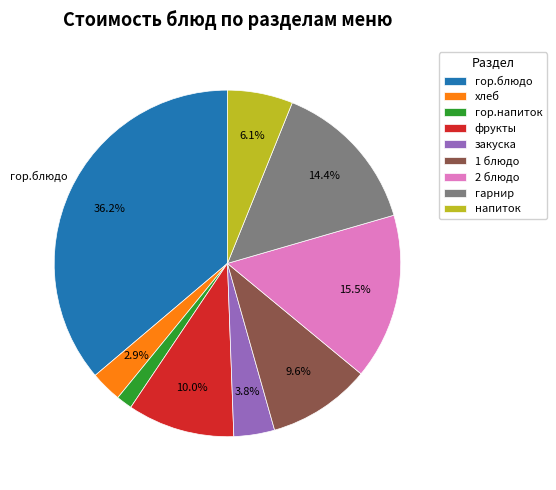

True or false: закуска accounts for 4% of the total.

True